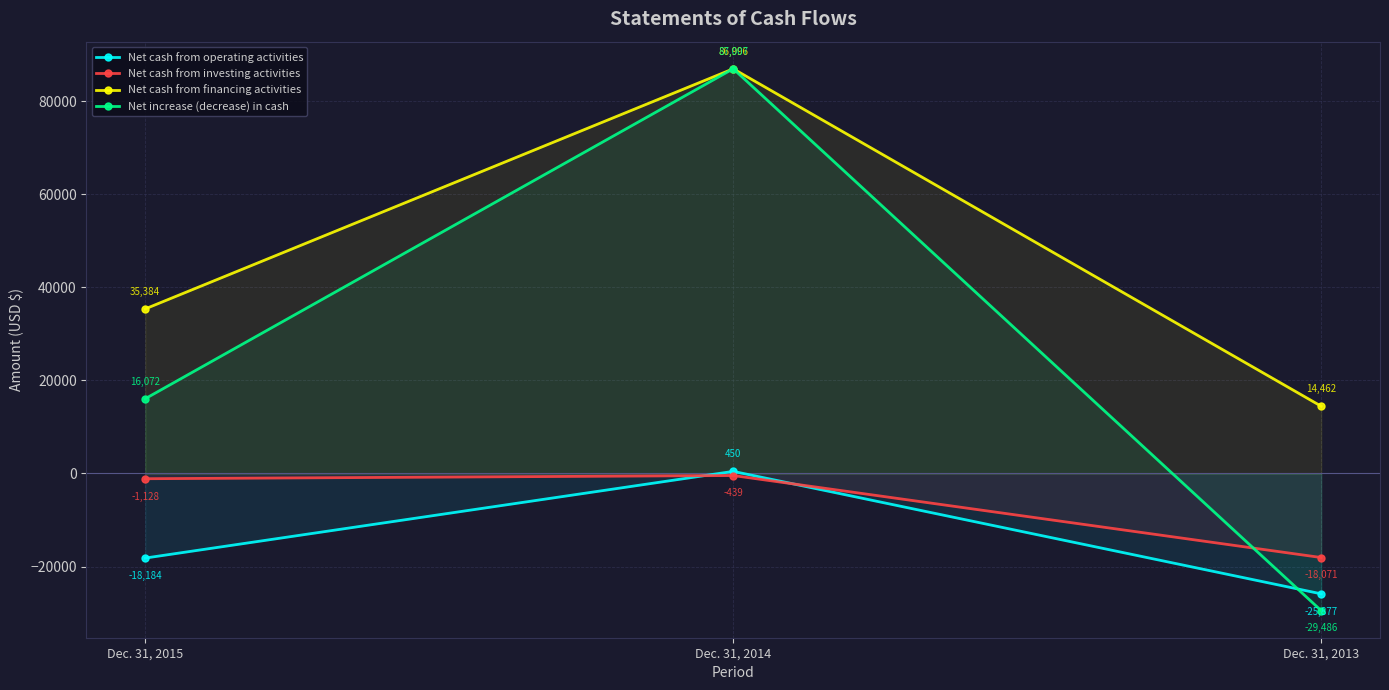

What is the total value across all series at Dec. 31, 2015?

32144